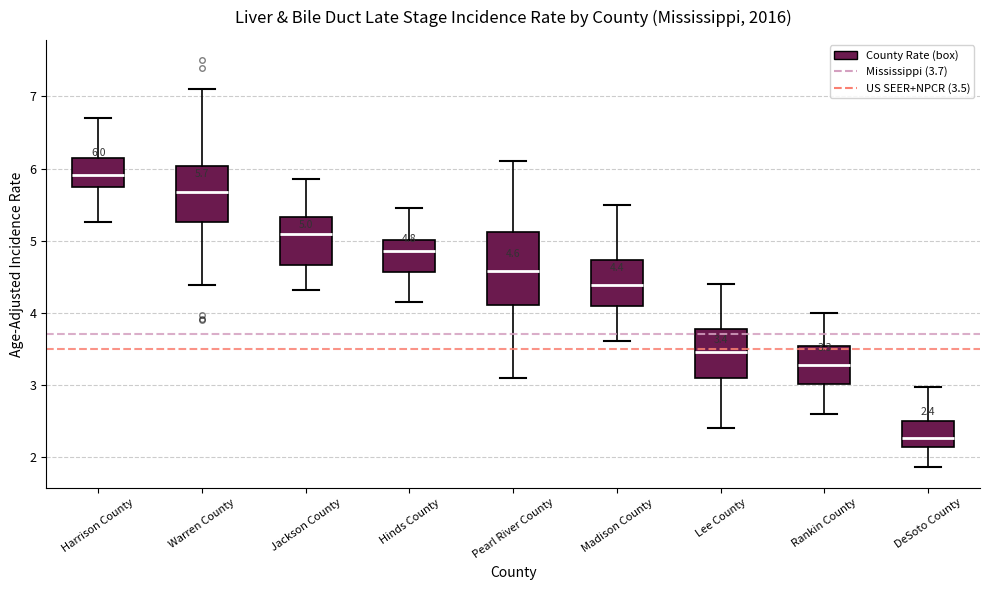

Comparing the boxes themselves (not the whiskers), which one is the tallest?

Pearl River County